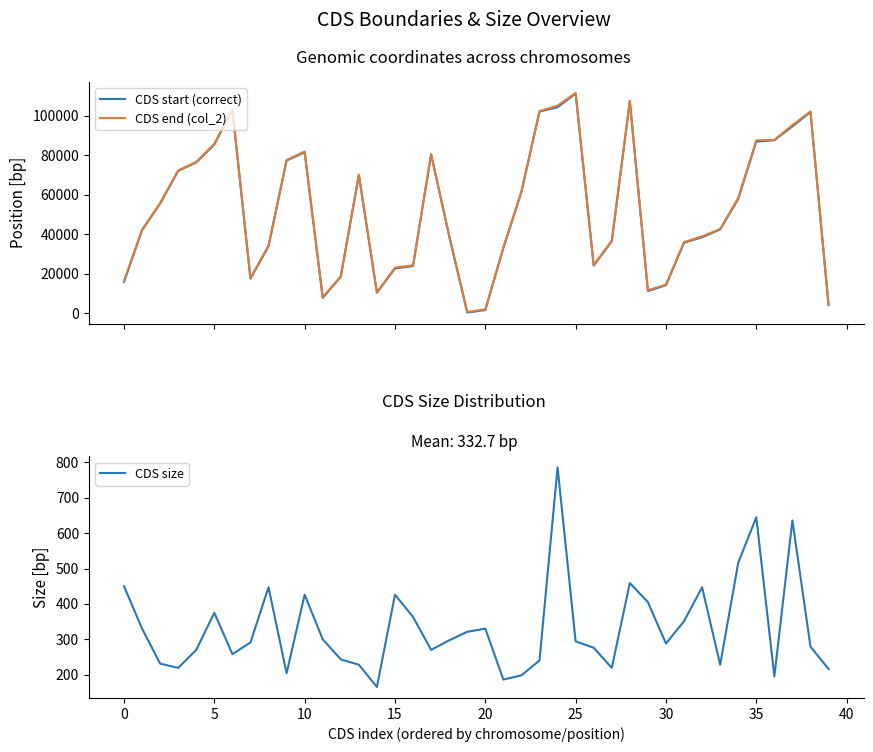

What is the difference between the CDS start (correct) values at 30 and 15?

8483